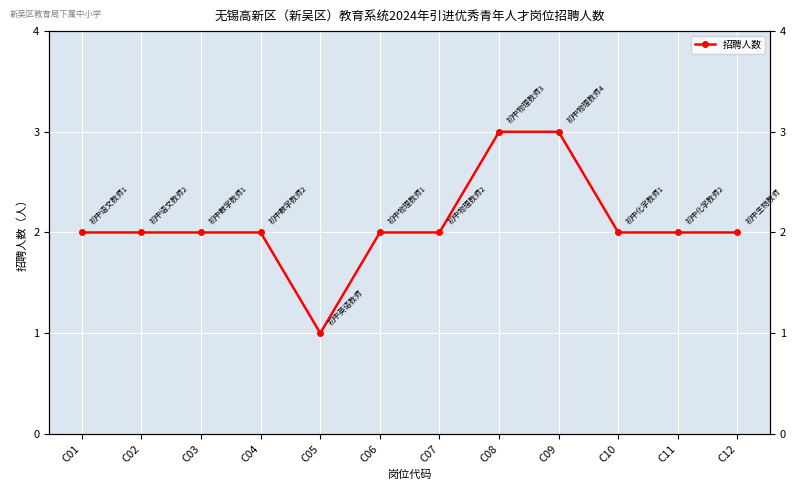

What is the value of the 6th point from the left?

2